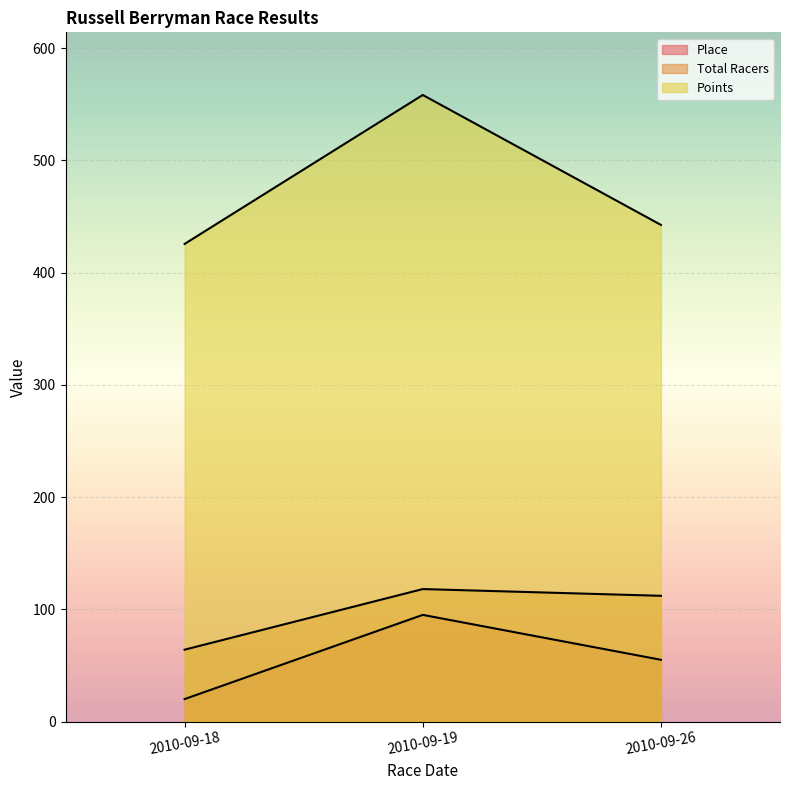

What is the minimum value shown in the chart?

20.0